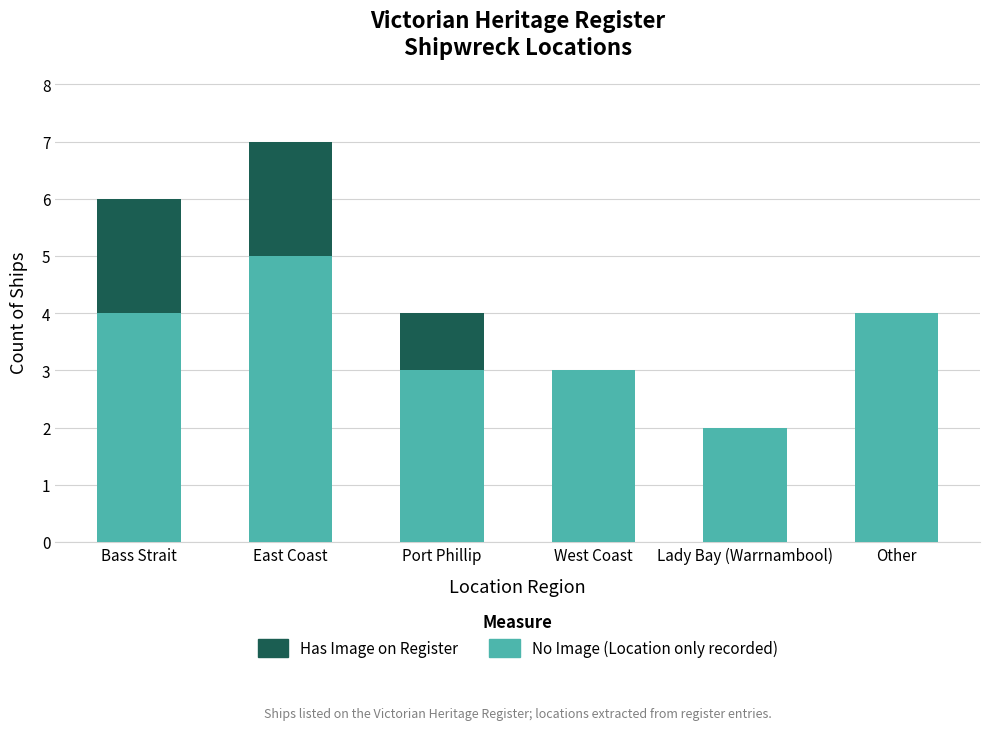

At which category is the sum across all series the highest?

East Coast